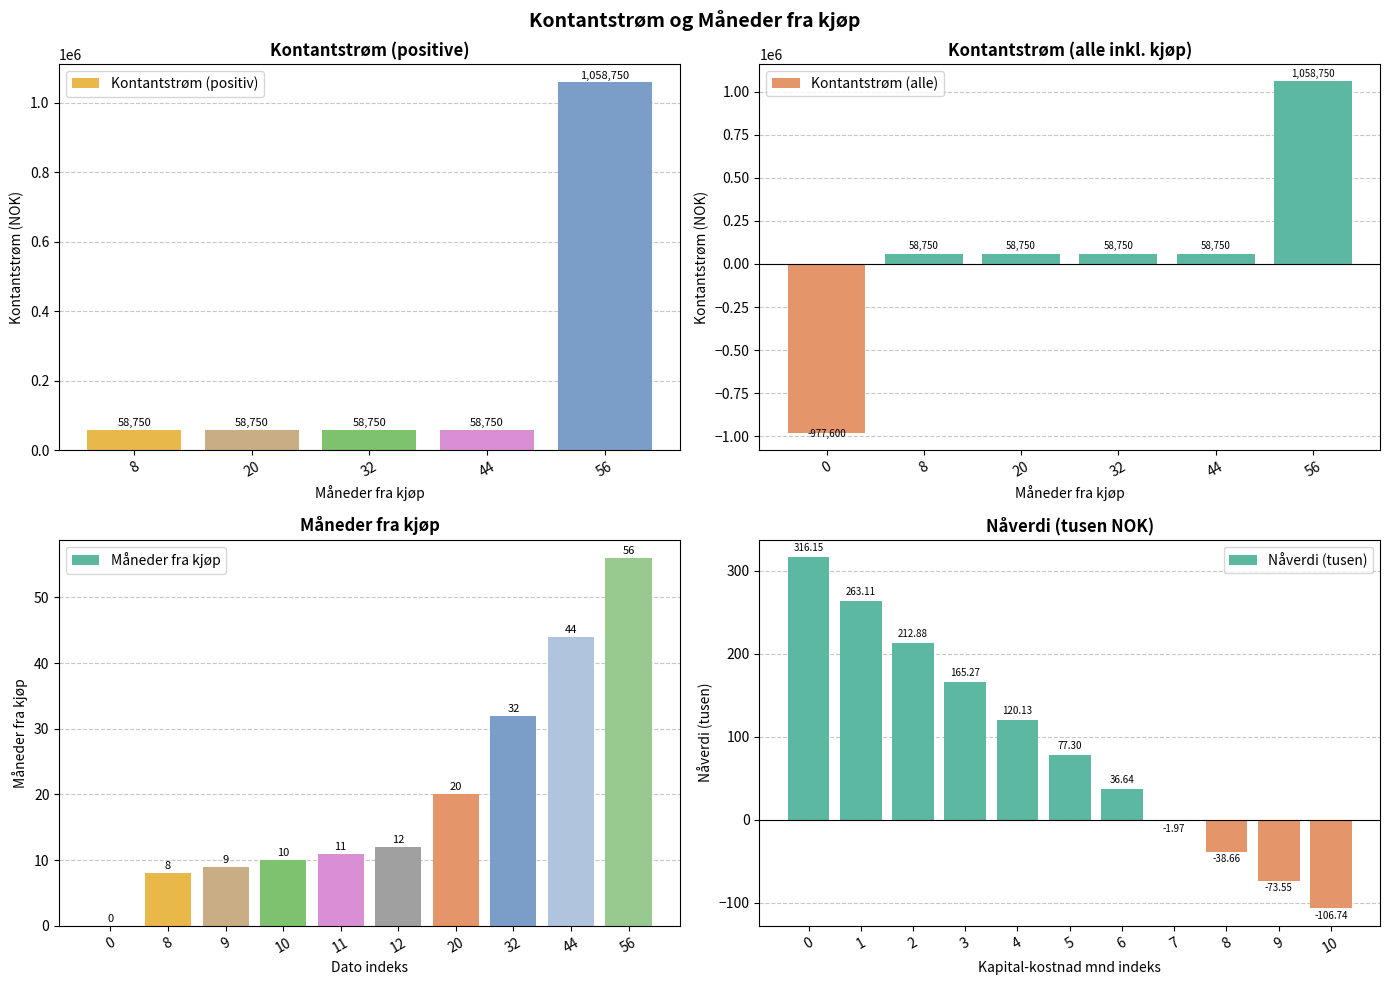

What is the sum of all Kontantstrøm (positiv) values?

1293750